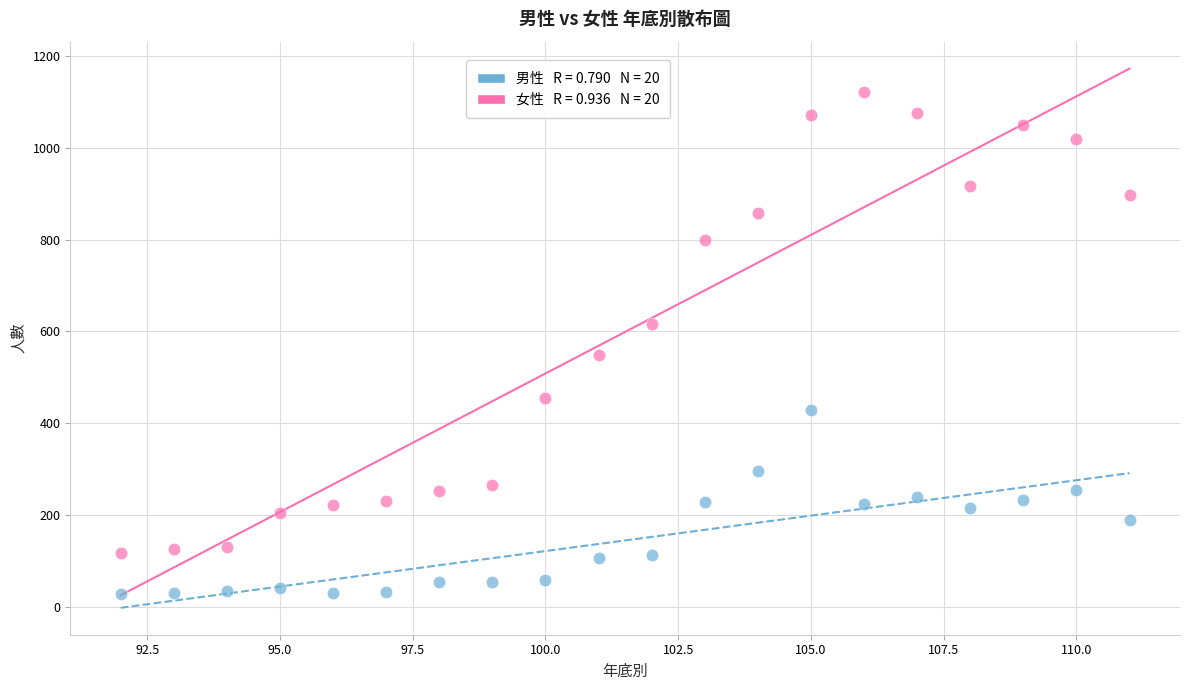

Across all series, what Y value is closest to 574?

548